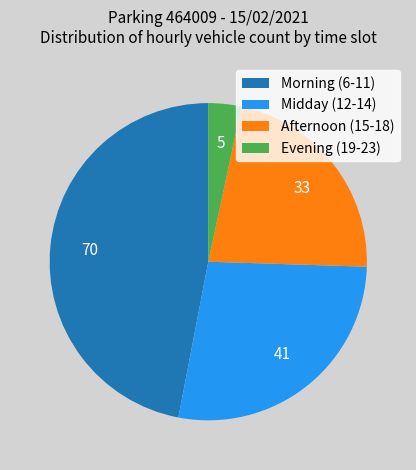

Does any single category account for the majority?

No